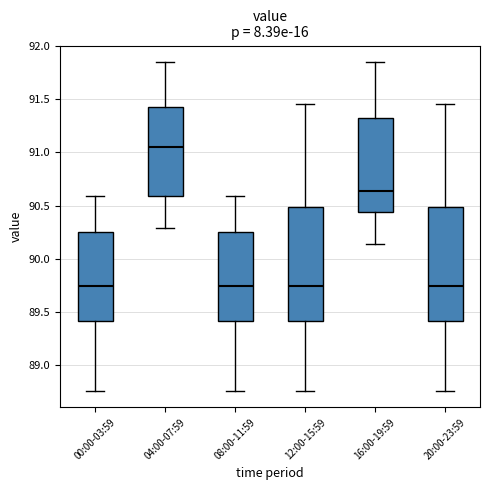

Which box has the highest median line?

04:00-07:59